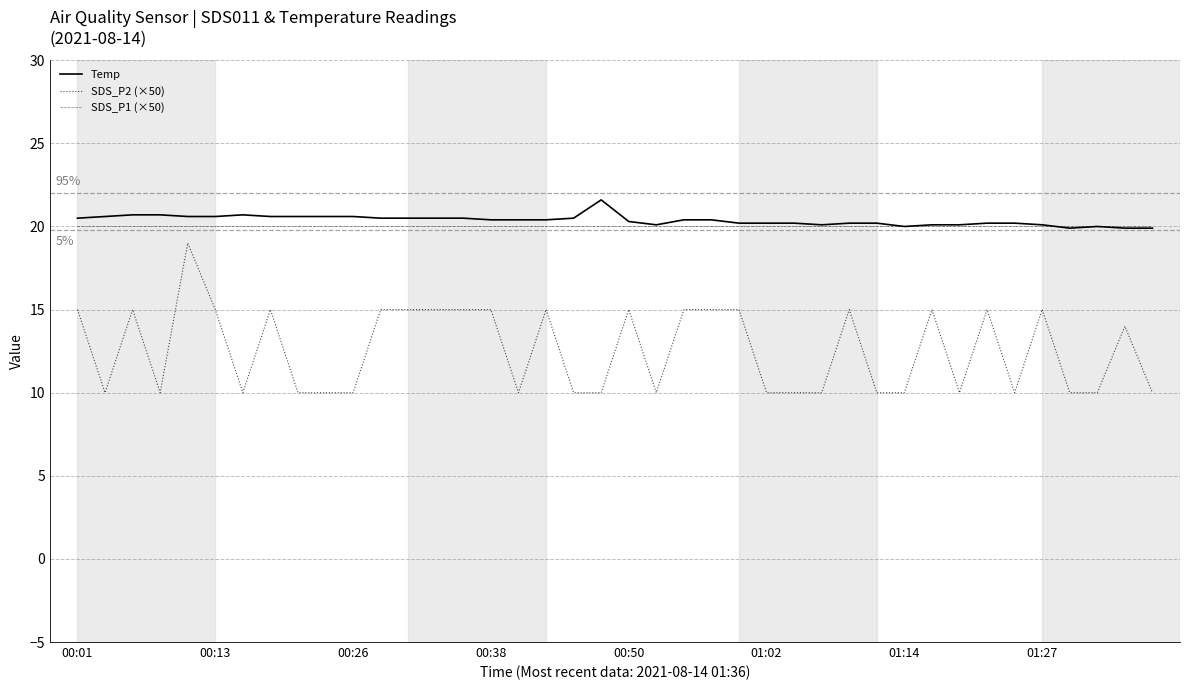

Which series has the largest range (max minus min)?

SDS_P2 (×50)